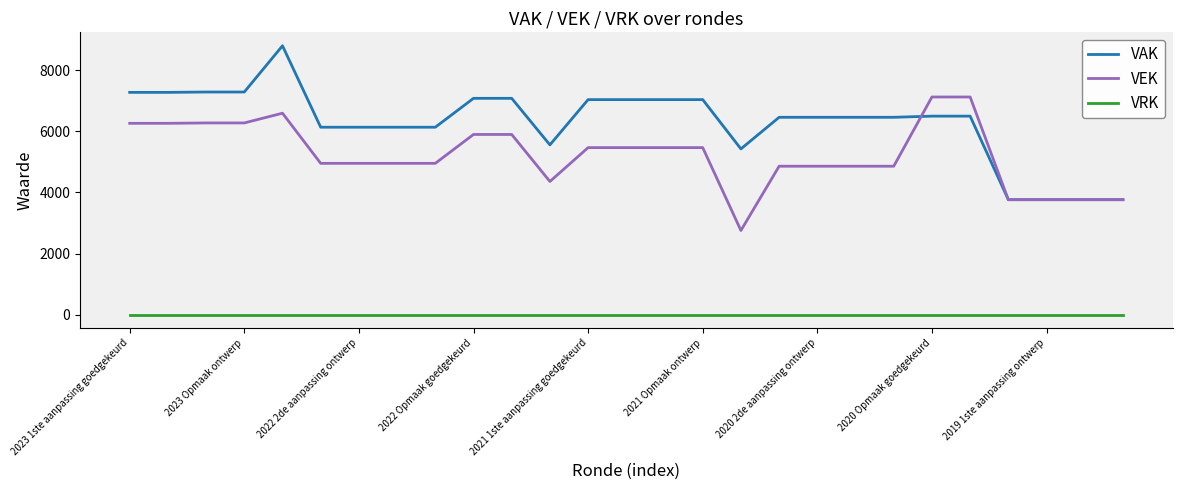

Which series has the widest spread of values?

VAK